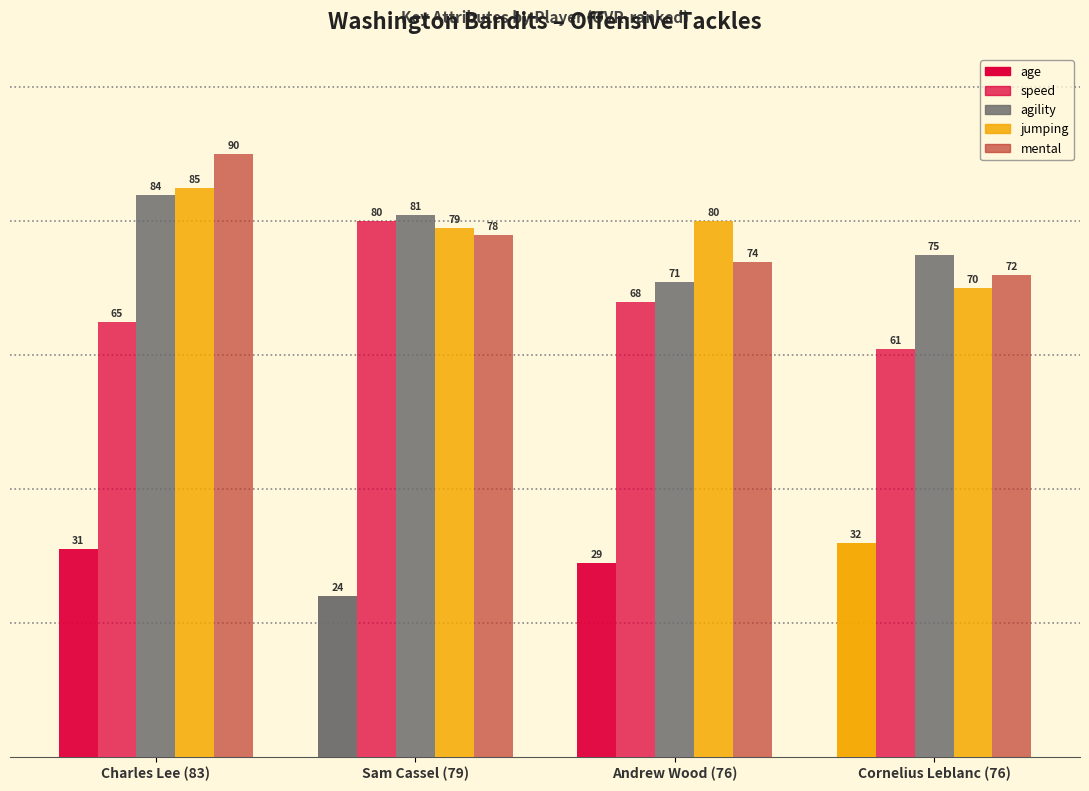

The agility series shows 31 at Andrew Wood (76). True or false?

False